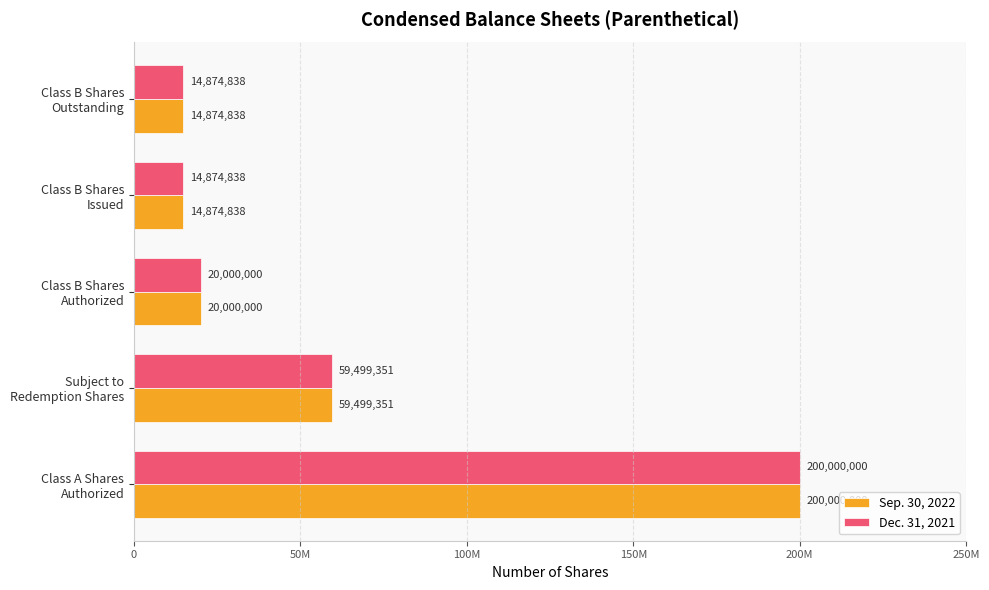

What is the value of the Dec. 31, 2021 bar at the 4th from the left?

14874838